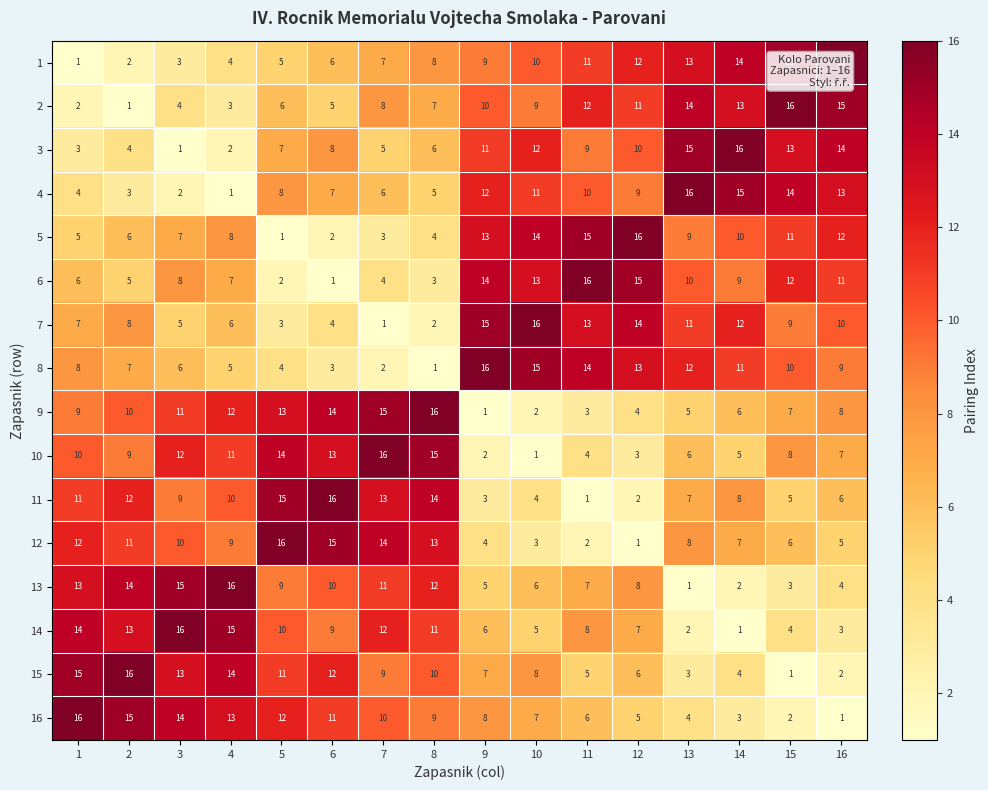

The 14 series shows 10 at 5. True or false?

True